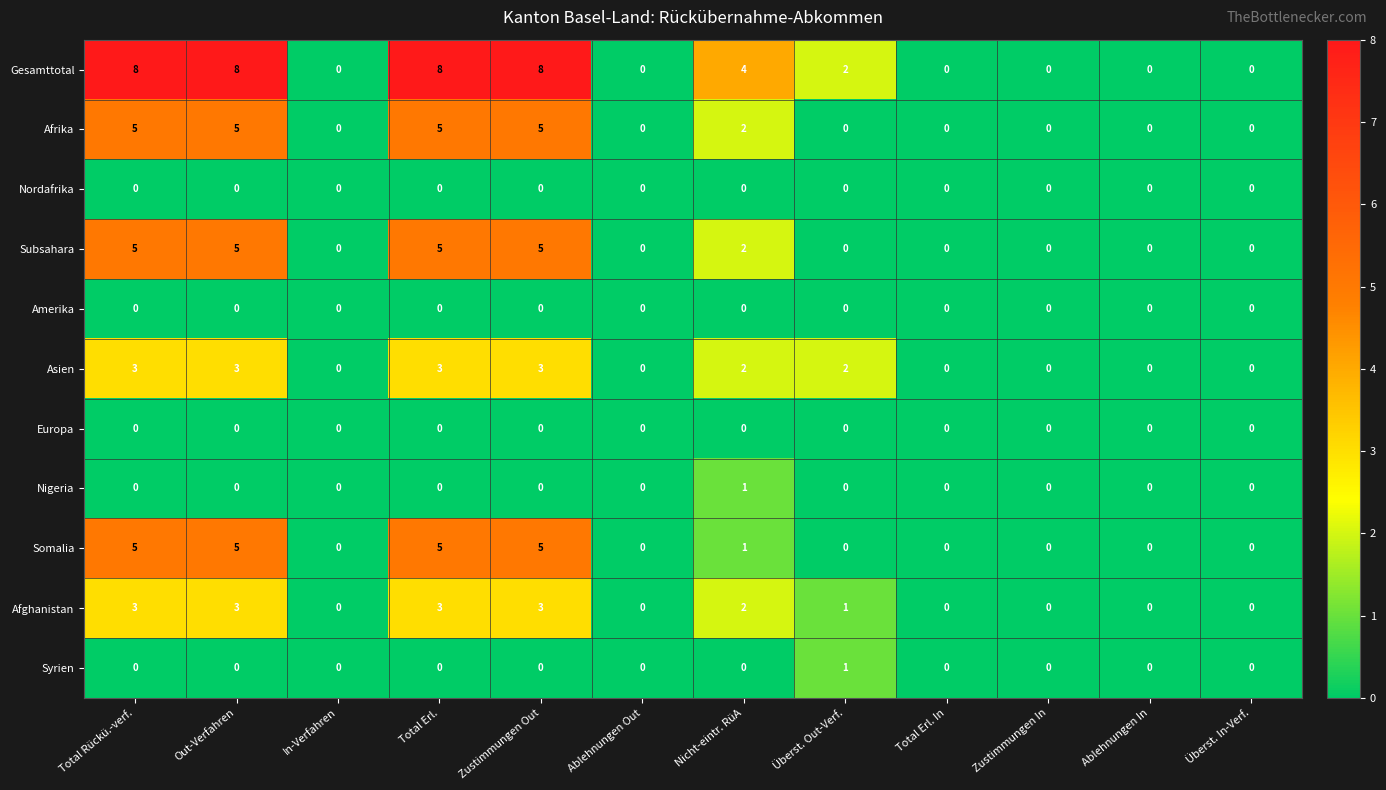

Which series has the largest total across all categories?

Gesamttotal